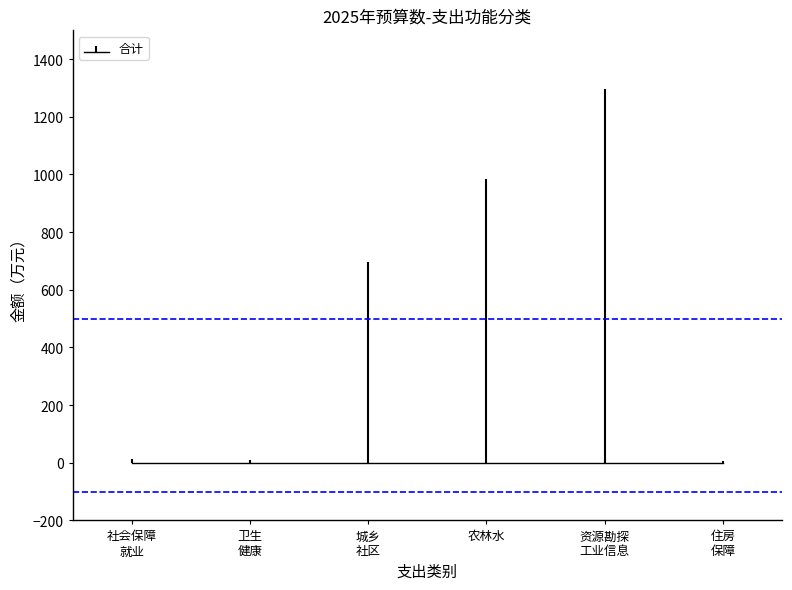

How many bars are there in total?

6